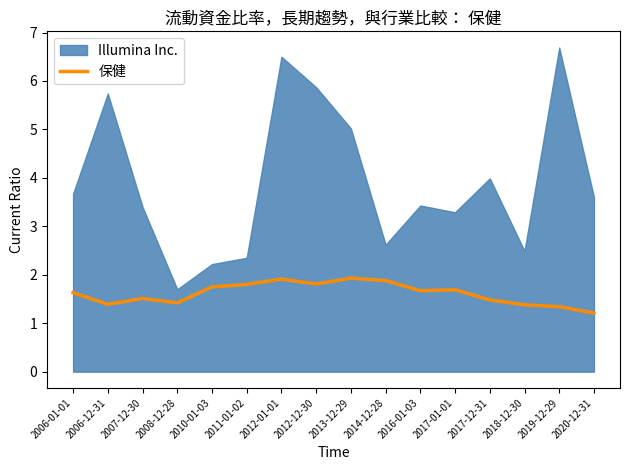

True or false: 保健 has a value of 2.7 at 2014-12-28.

False